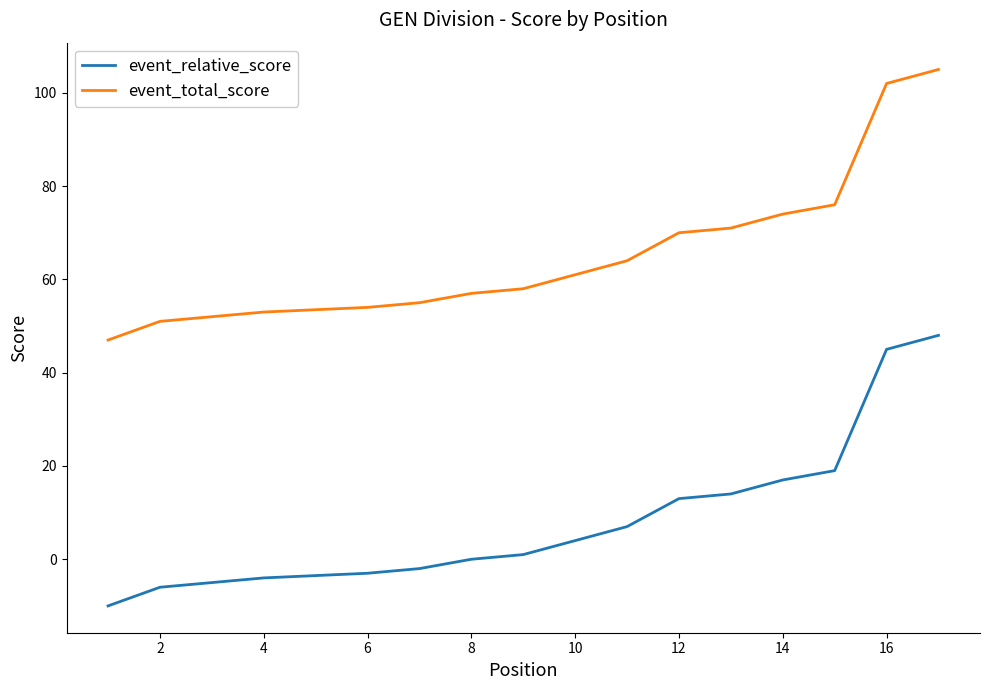

What is the difference between the maximum and second lowest values in the event_total_score series?

54